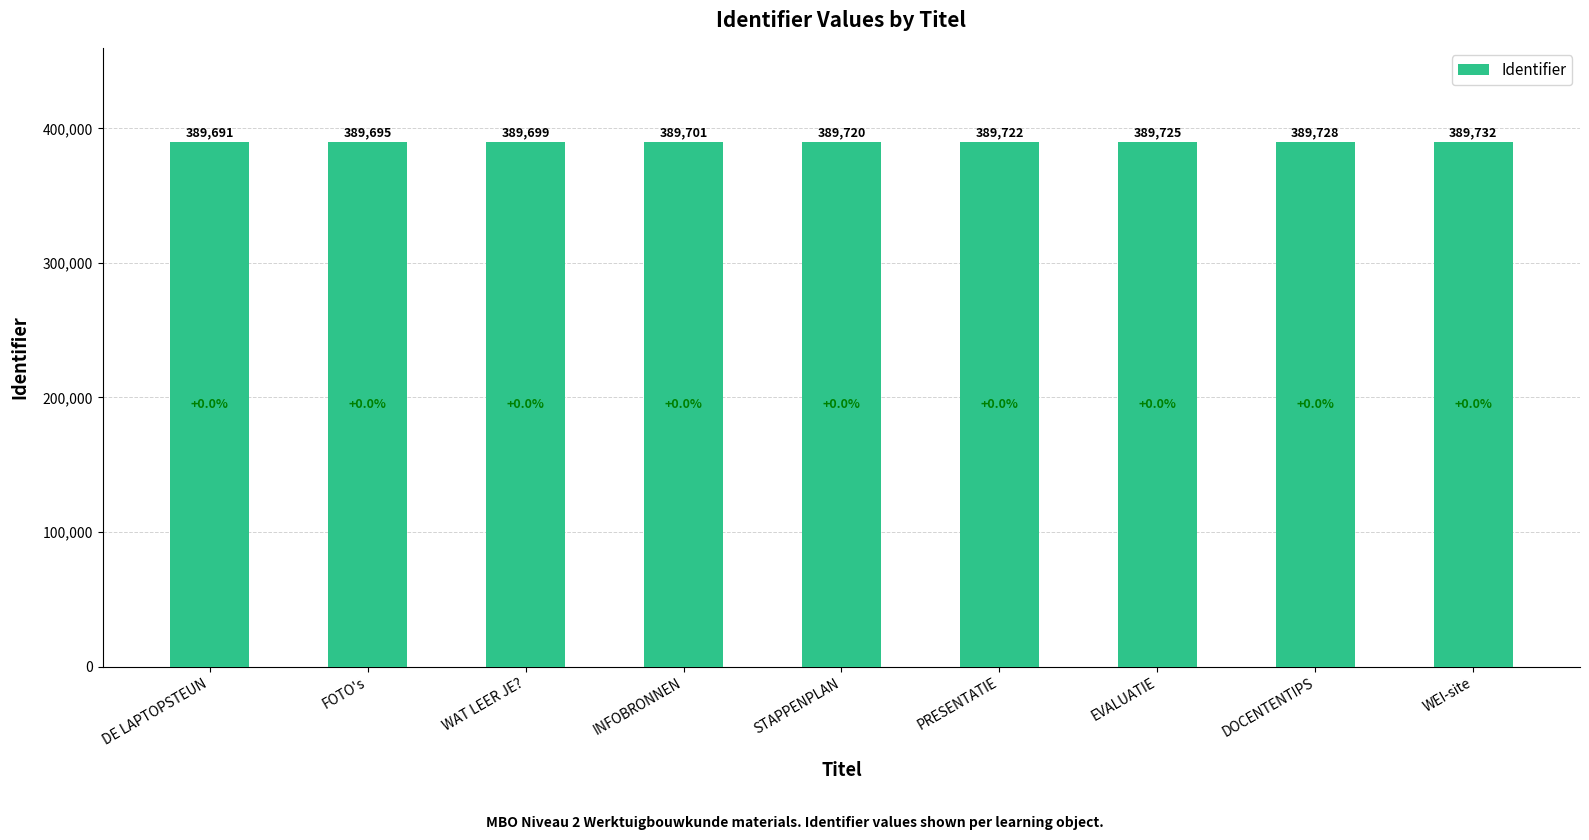

How many bars are there in total?

9